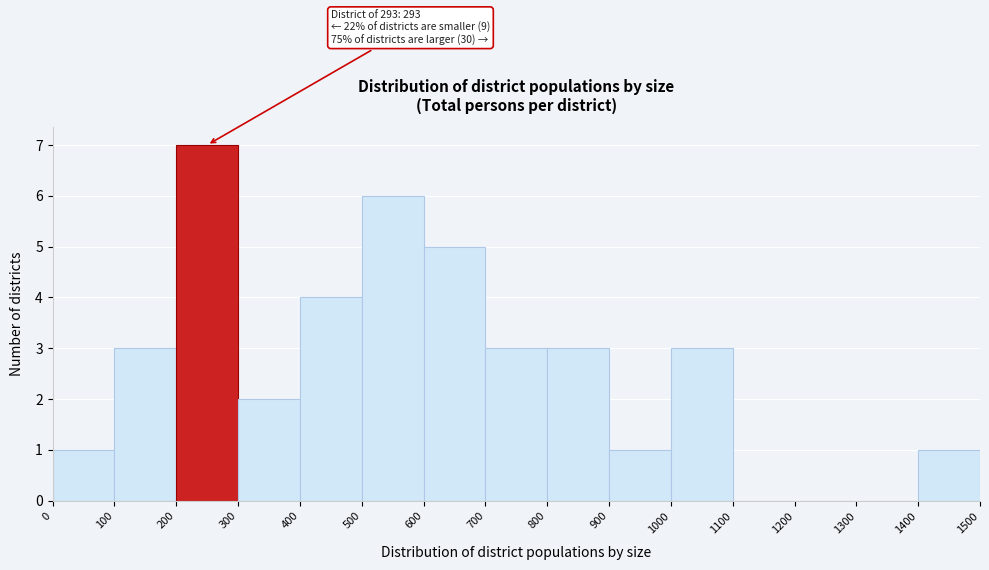

Which range on the x-axis has the tallest bar?

200 to 300